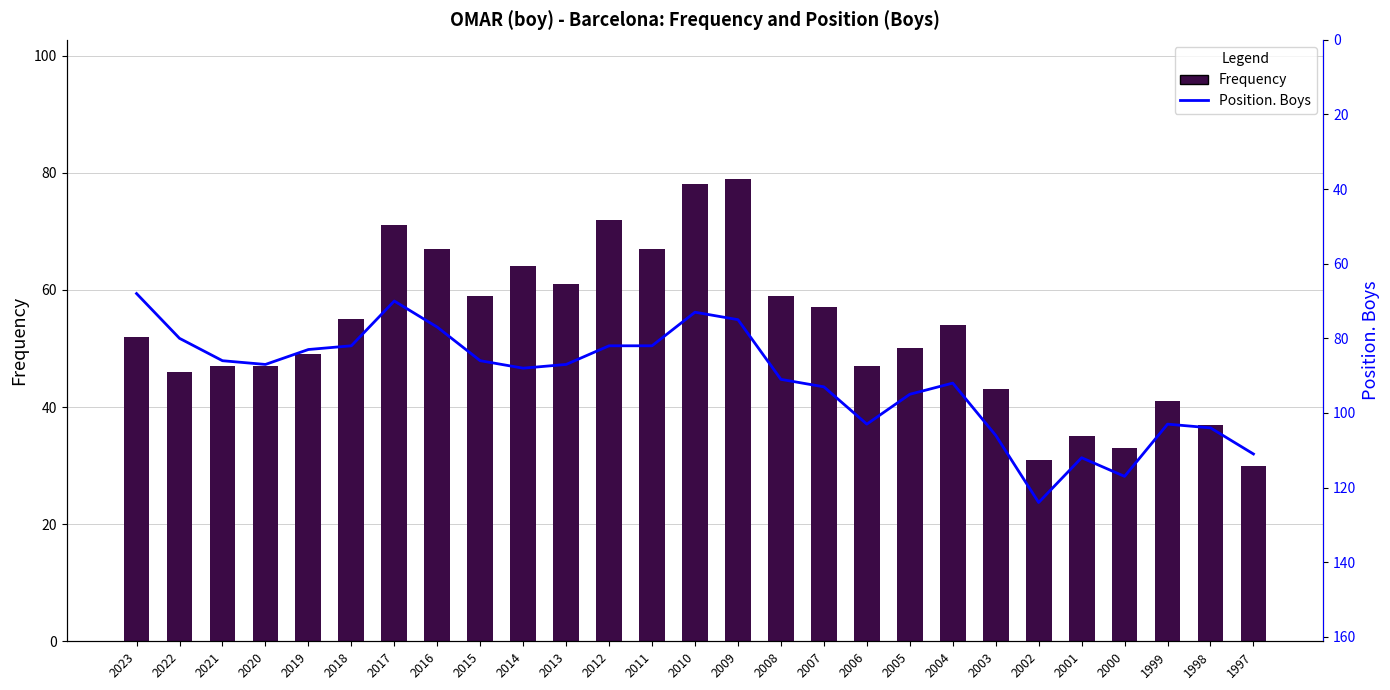

Which has a higher value, 2005 or 1997?

2005